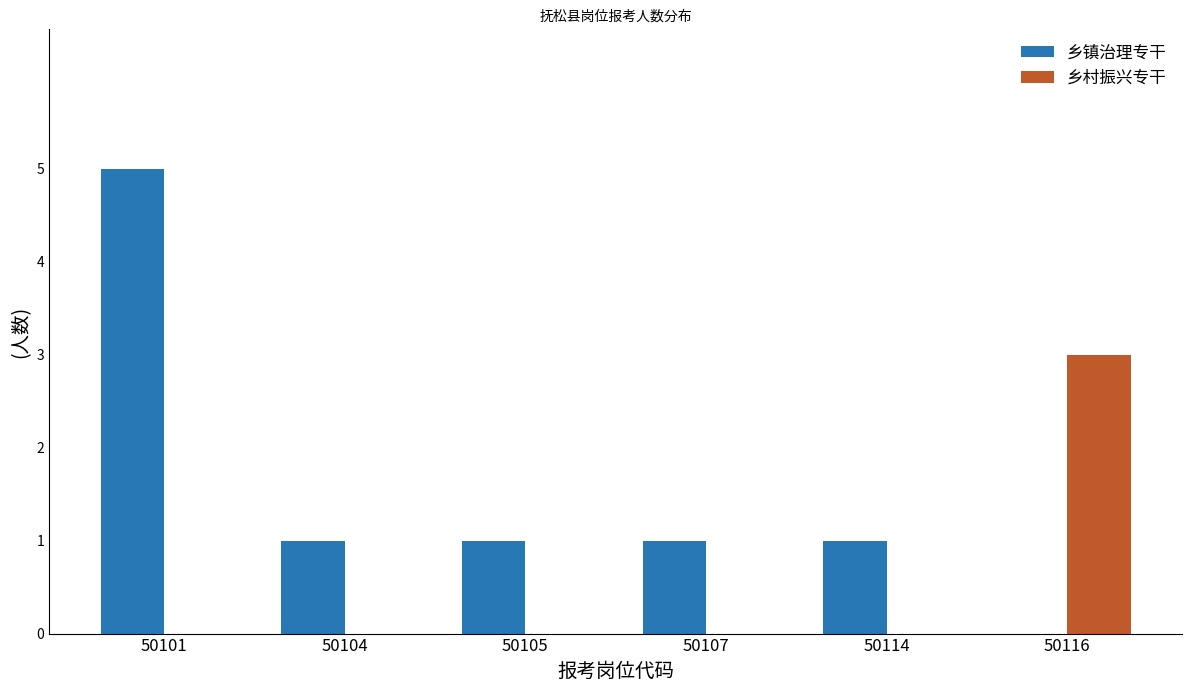

Which series changed the most between 50101 and 50104?

乡镇治理专干